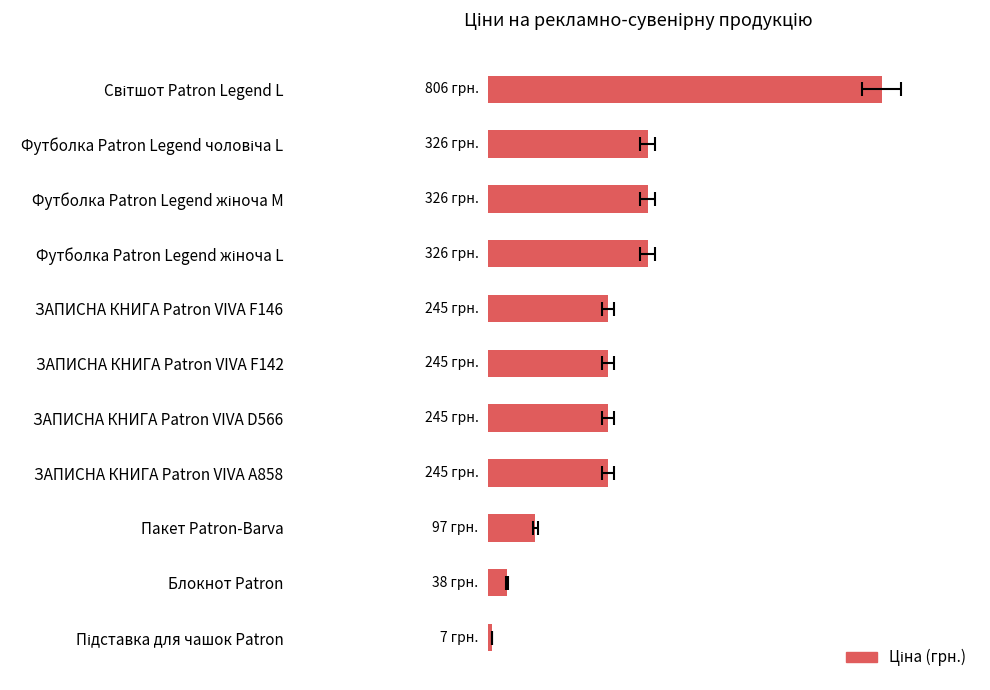

What value does the data have at Підставка для чашок Patron?

7.1